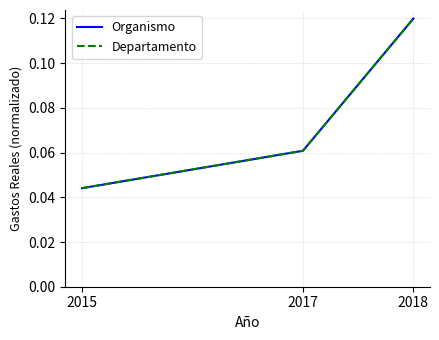

What is the maximum value for Organismo?

0.1